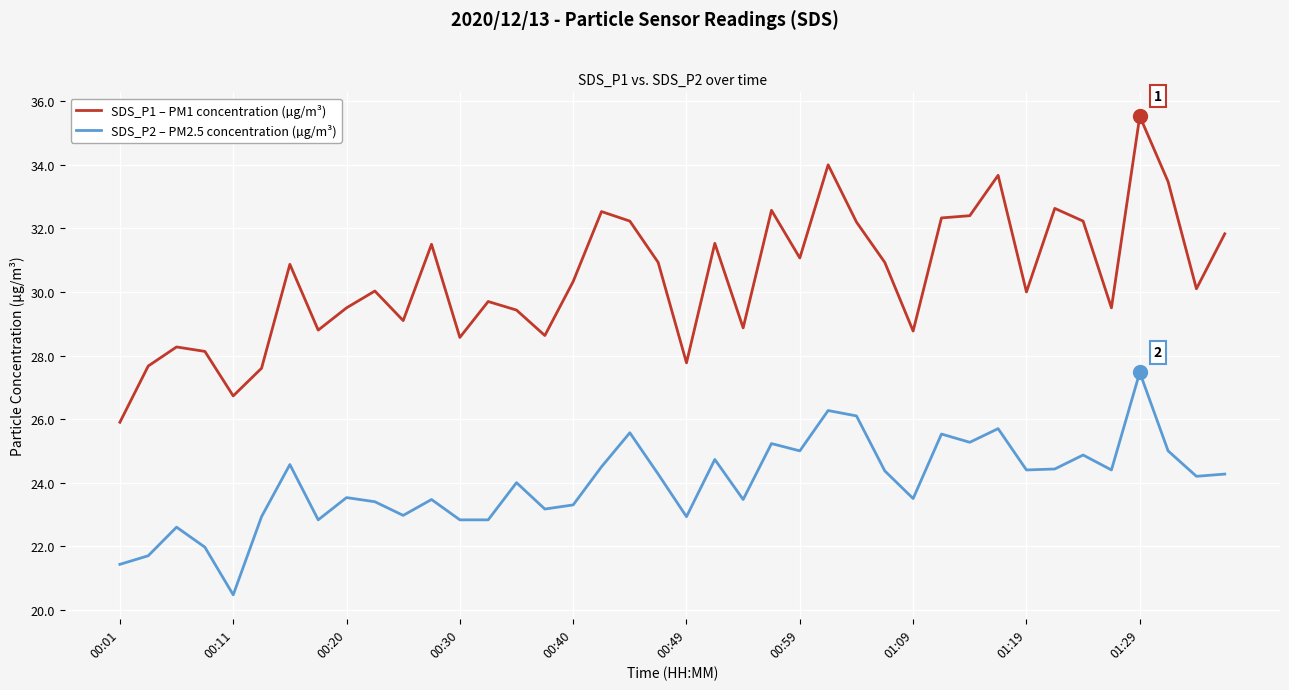

Which series has the largest total across all categories?

SDS_P1 – PM1 concentration (µg/m³)